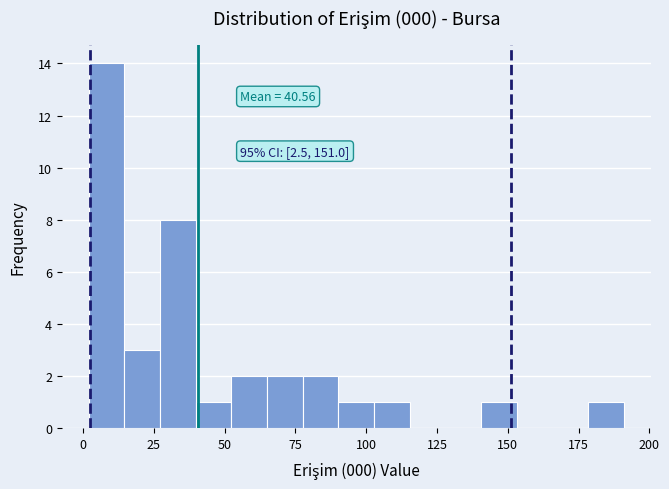

Read against the x-axis, roughly where is the centre of the tallest bar?

10